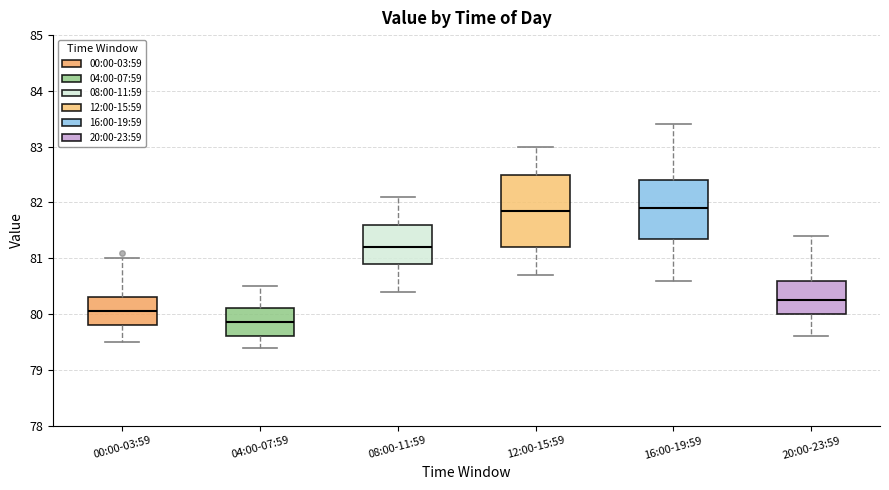

Where does the median line of the box for 04:00-07:59 sit on the y-axis? The values are not printed on the chart, so give them approximately, as read against the axis.

79.9